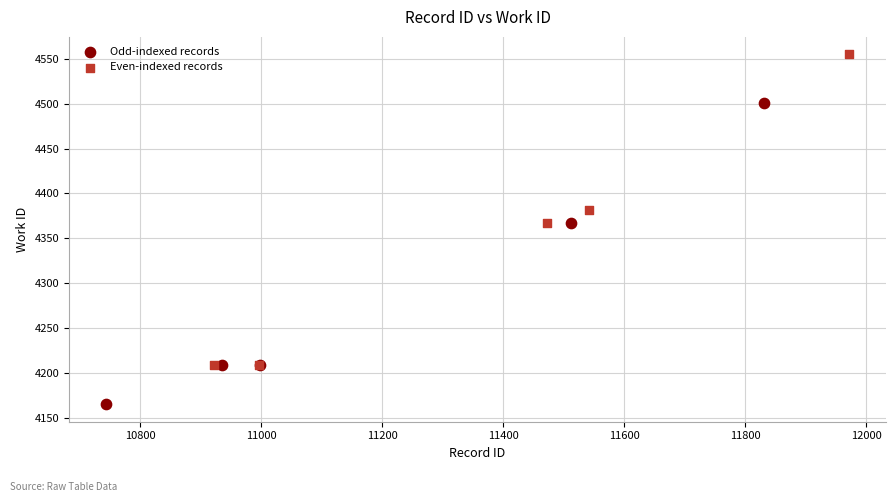

Which series has the largest Y range (max minus min)?

Even-indexed records